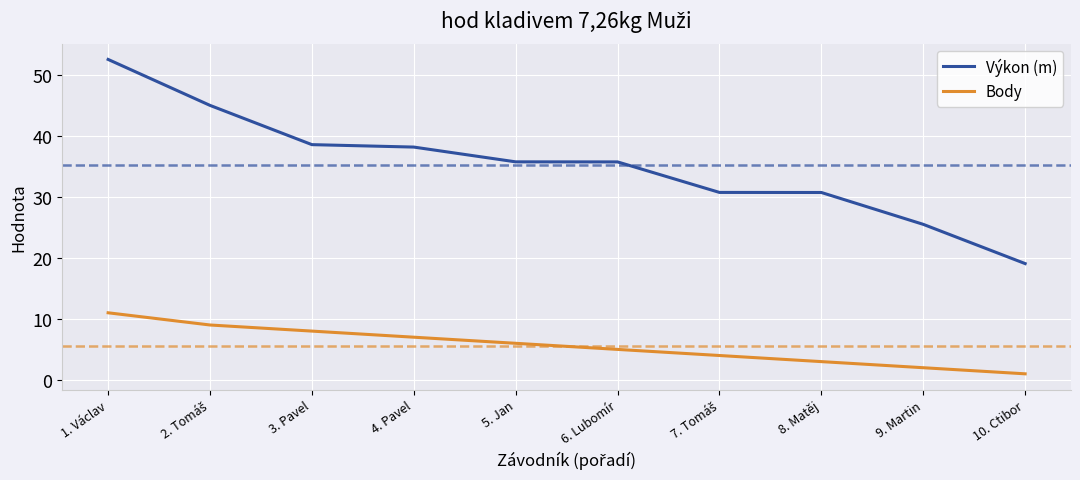

How many lines are shown in the chart?

2